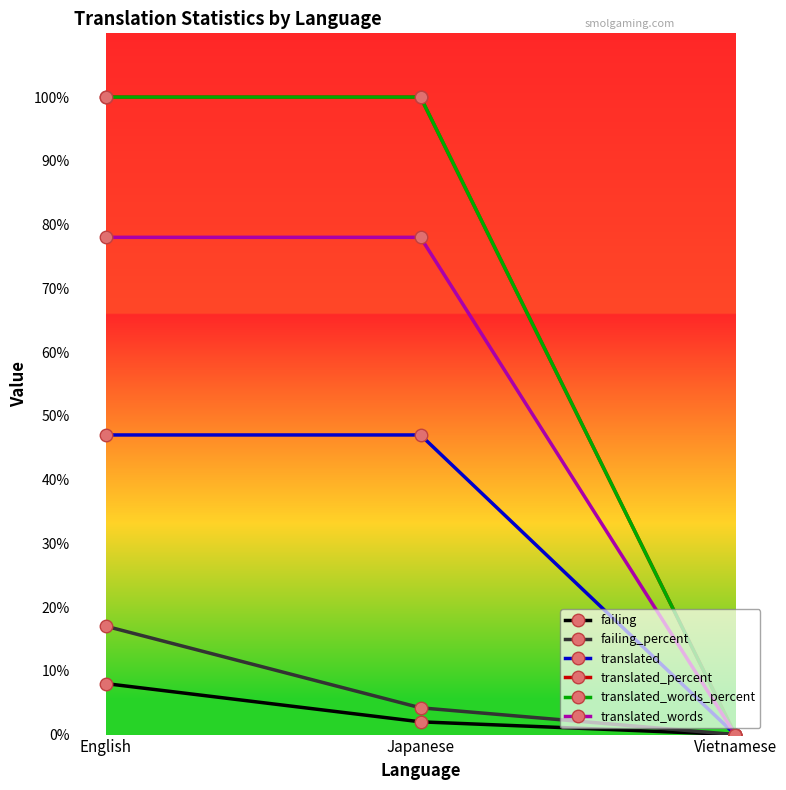

Does the chart have visible grid lines?

No